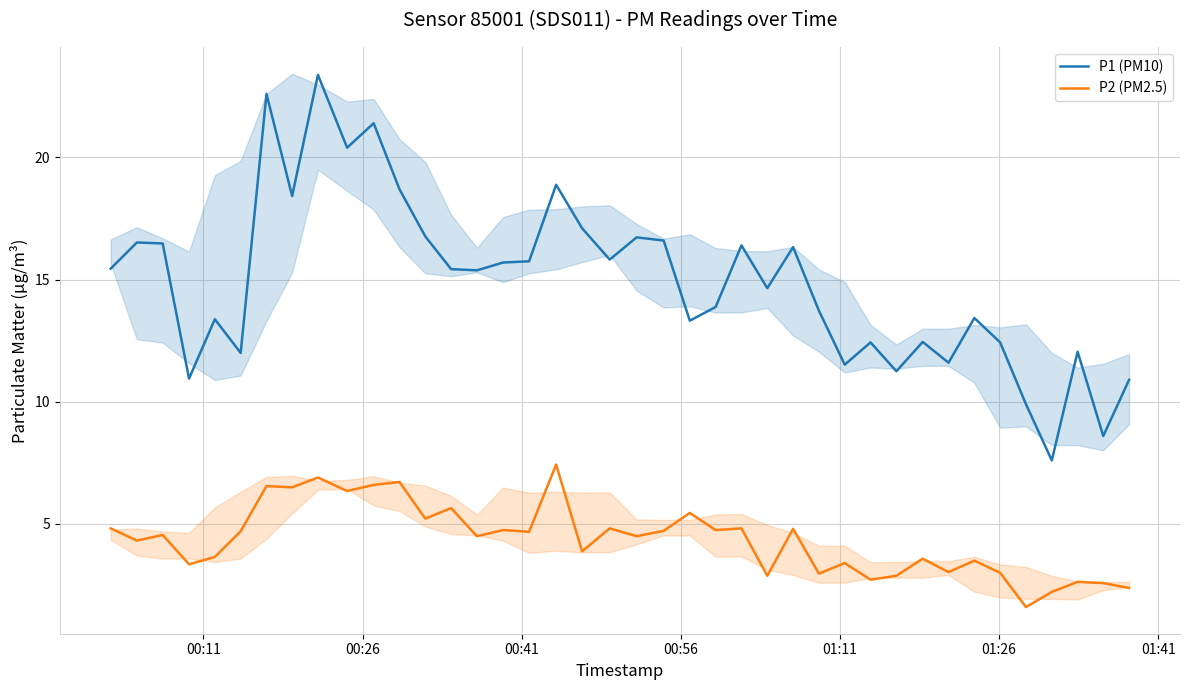

In P1 (PM10), how many points are lower than both neighbors (excluding endpoints)?

13